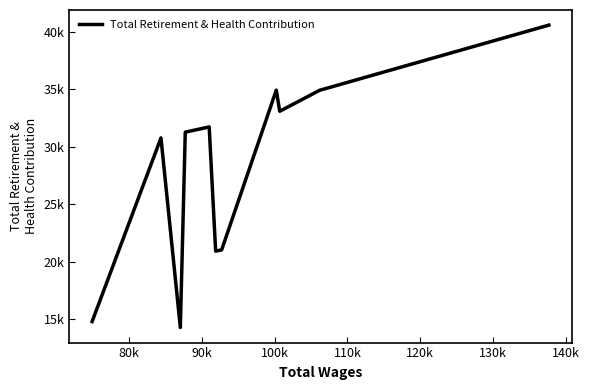

Does the chart have visible grid lines?

No